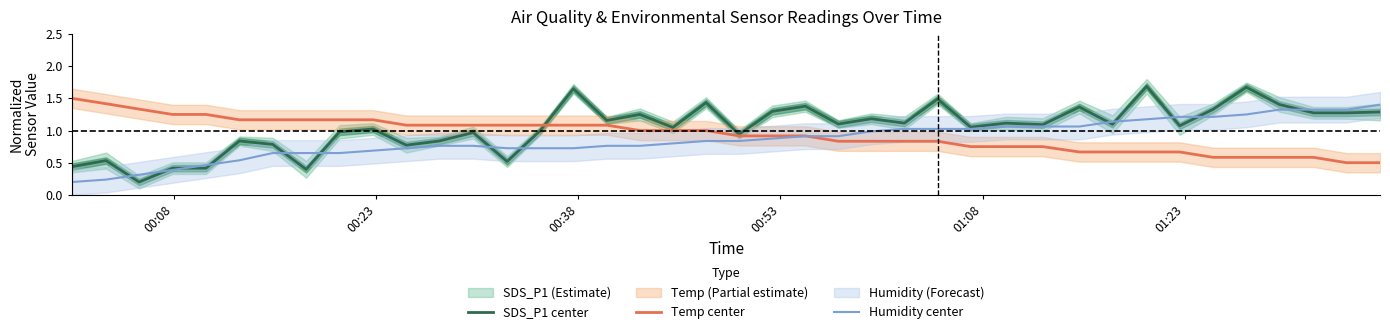

What is the highest value of the Temp center series?

1.5